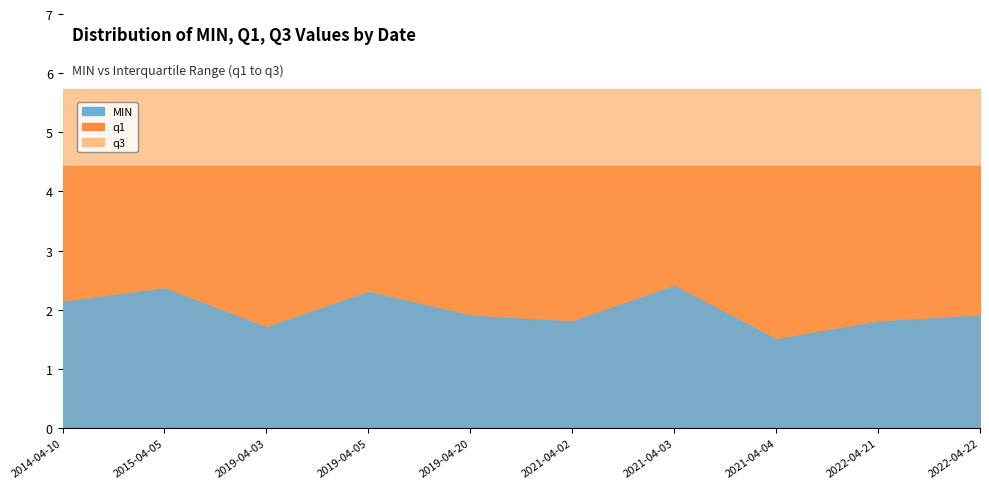

What is the greatest value displayed?

5.7